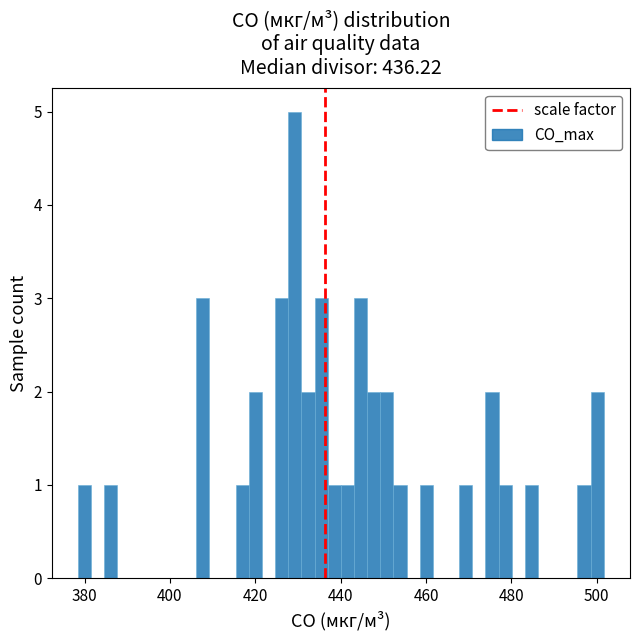

Around what value on the x-axis is the tallest bar? Give the approximate position of its centre, as read against the axis.

430